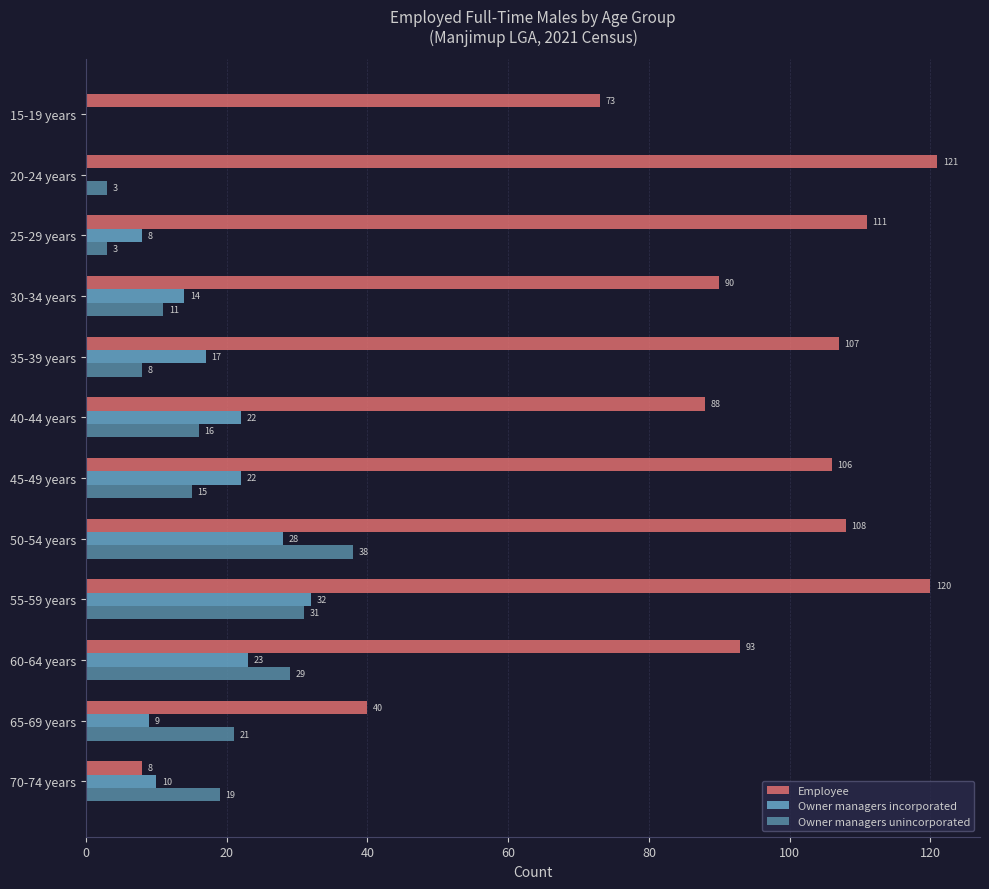

What is the highest value of the Employee series?

121